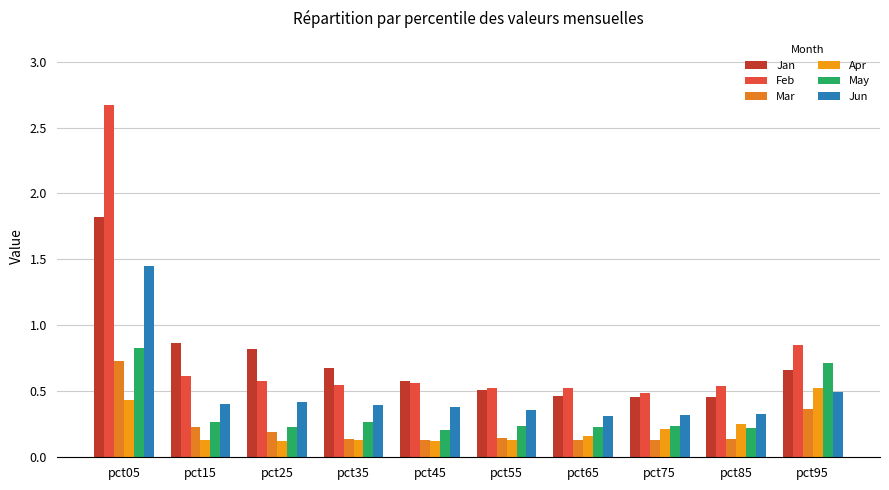

Reading left to right, list all the values displayed in this chart.

Jan: 1.8	0.9	0.8	0.7	0.6	0.5	0.5	0.5	0.5	0.7
Feb: 2.7	0.6	0.6	0.6	0.6	0.5	0.5	0.5	0.5	0.8
Mar: 0.7	0.2	0.2	0.1	0.1	0.1	0.1	0.1	0.1	0.4
Apr: 0.4	0.1	0.1	0.1	0.1	0.1	0.2	0.2	0.3	0.5
May: 0.8	0.3	0.2	0.3	0.2	0.2	0.2	0.2	0.2	0.7
Jun: 1.4	0.4	0.4	0.4	0.4	0.4	0.3	0.3	0.3	0.5